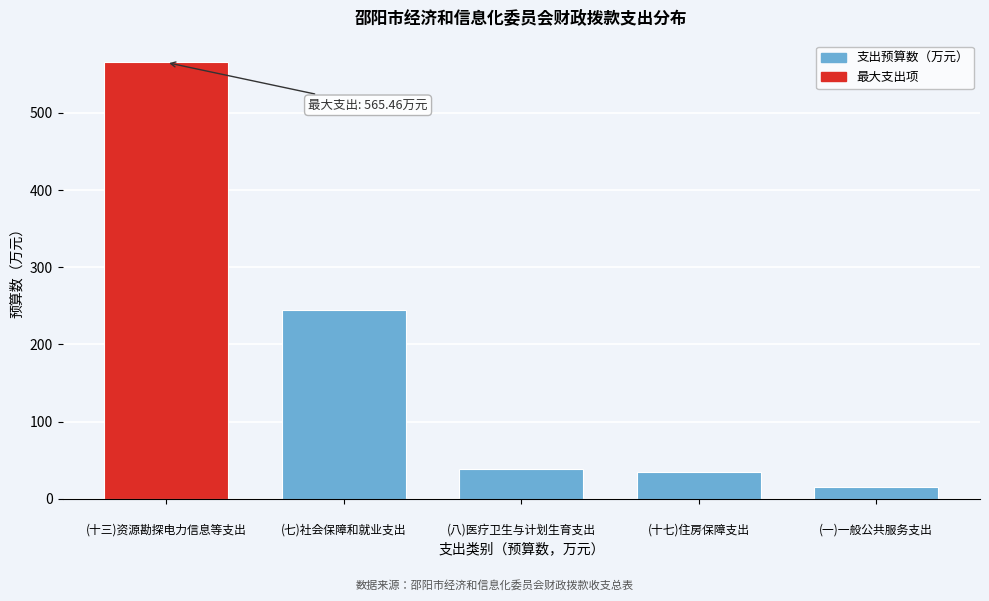

Reading left to right, what are all the values shown in this chart?

565.5	244.2	39.0	34.9	15.0